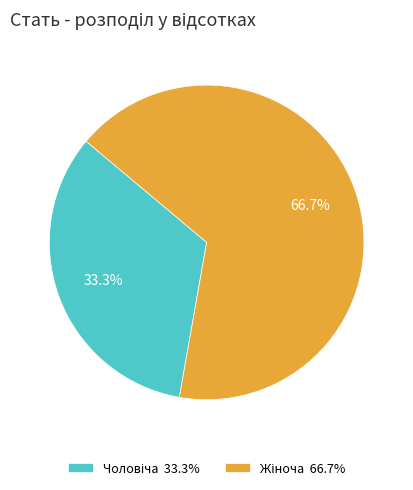

Is there a majority slice in this chart?

Yes